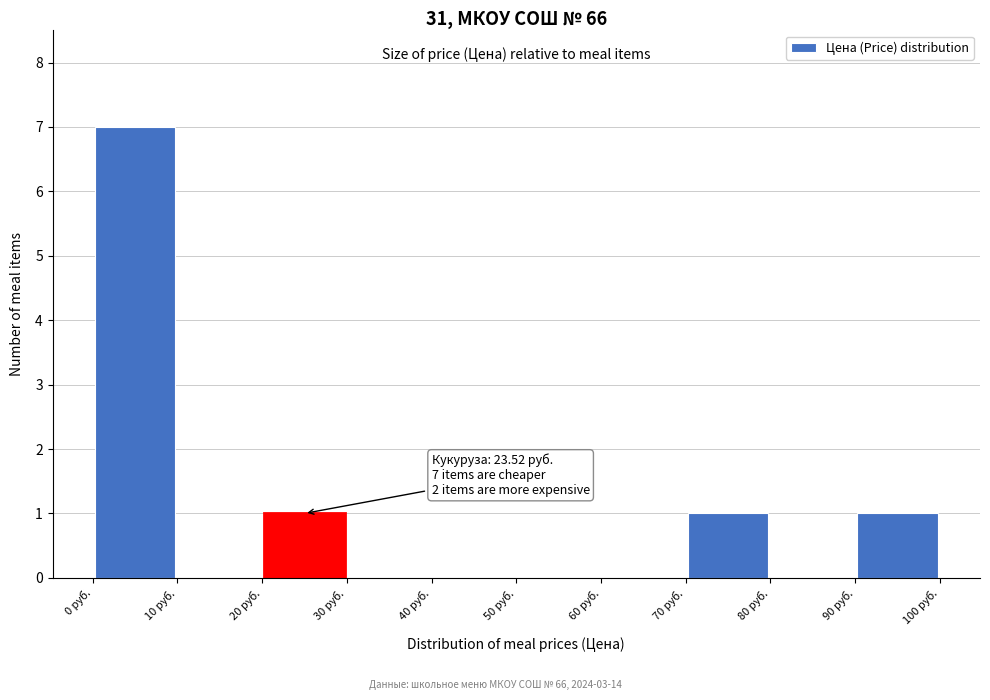

Which range on the x-axis has the tallest bar?

0 to 10